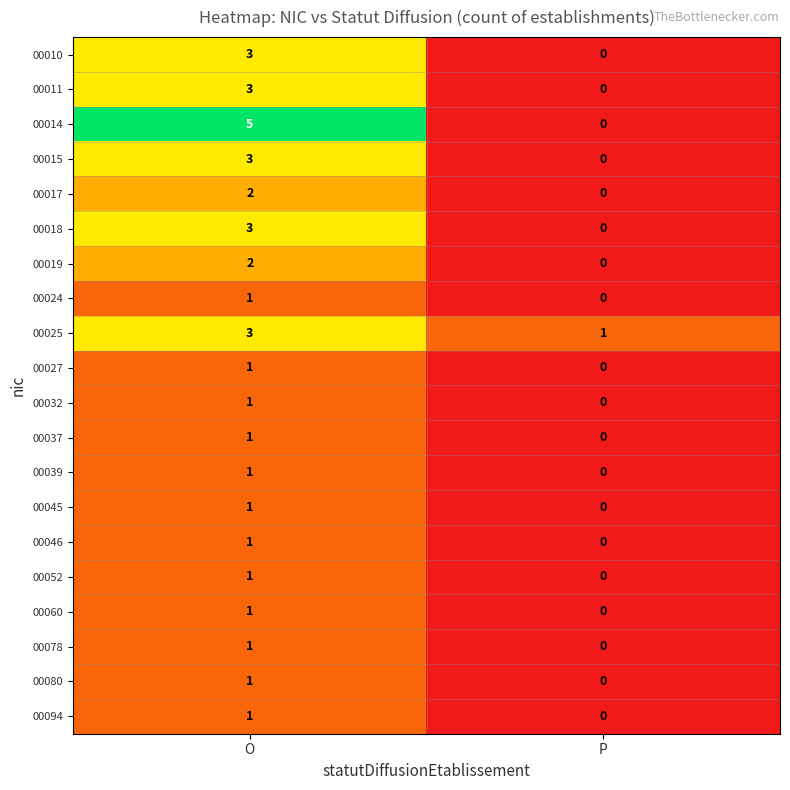

Which series has the largest total across all categories?

00014